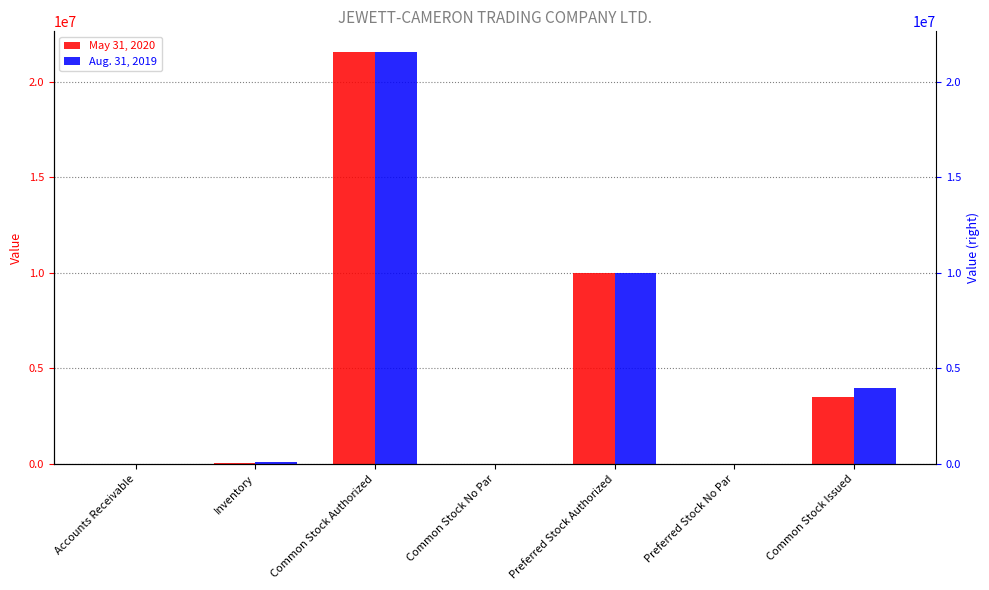

Reading left to right, list all the values displayed in this chart.

May 31, 2020: 0	32538	21567564	0	10000000	0	3481162
Aug. 31, 2019: 0	119357	21567564	0	10000000	0	3971282